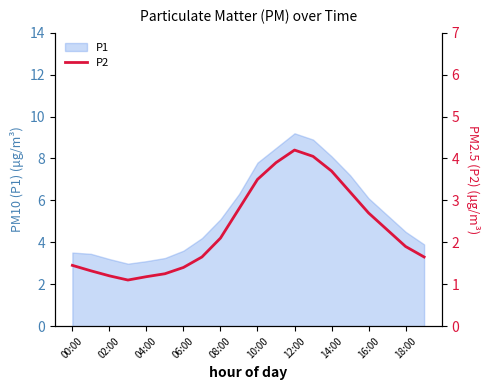

Between 02:00 and 15, which is larger?

15